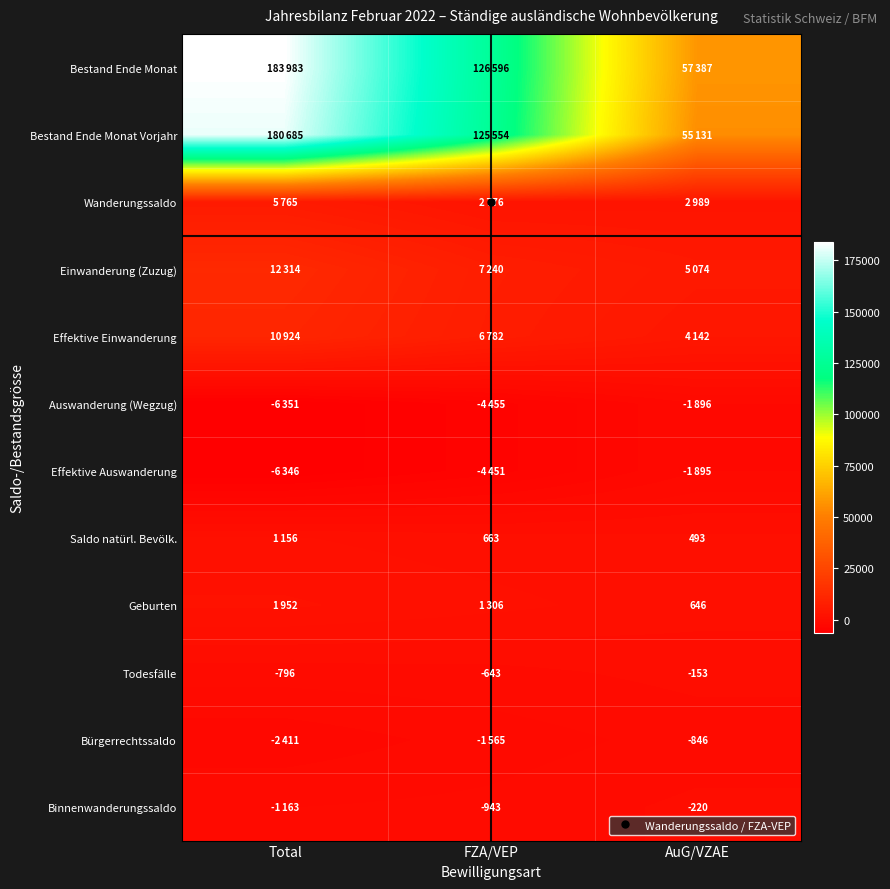

How many values in the Saldo natürl. Bevölk. series are below 663?

1